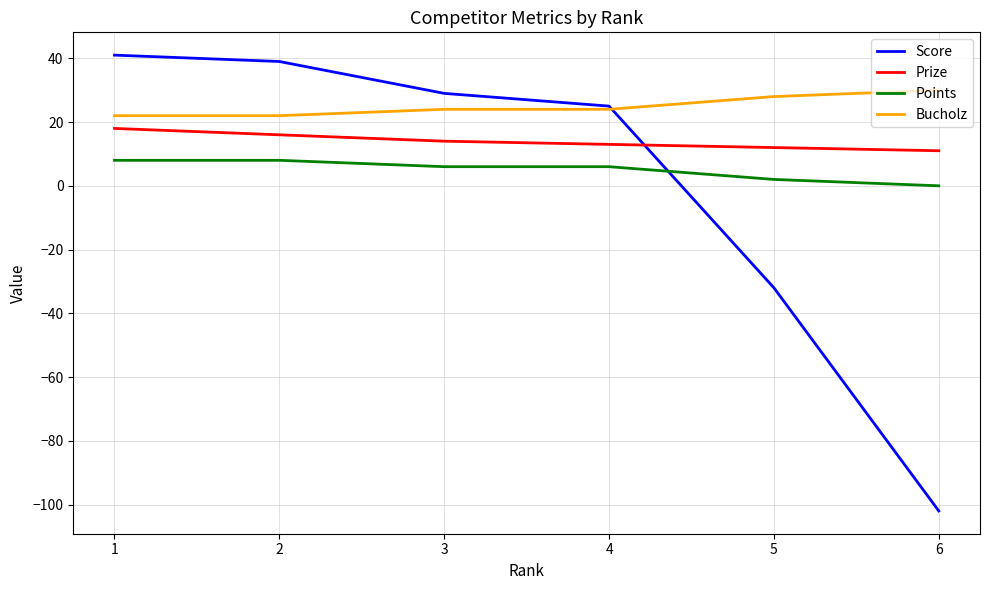

Between 2 and 6, which series saw the biggest shift?

Score